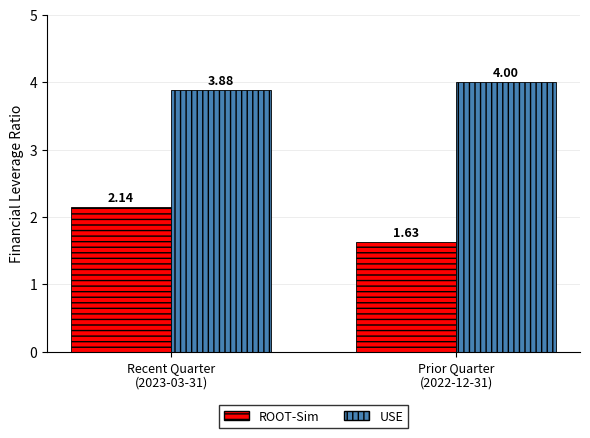

Rank the series by their average value, from highest to lowest.

USE, ROOT-Sim